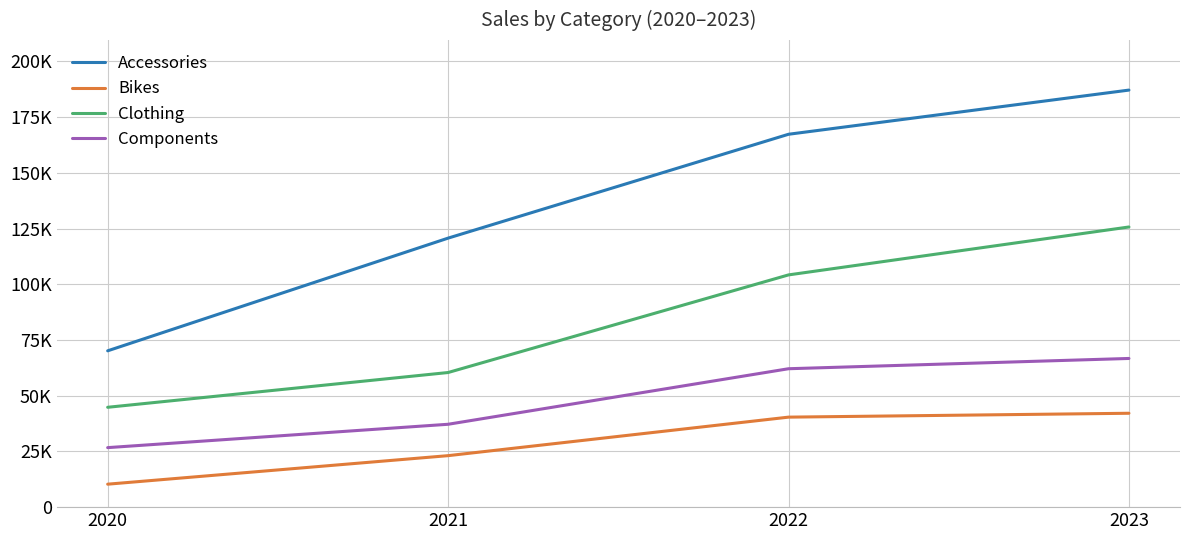

Does the chart have visible grid lines?

Yes